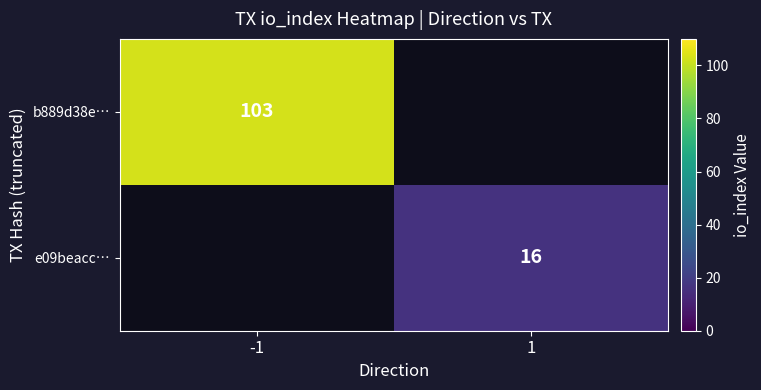

True or false: e09beacc… has a value of 5 at 1.

False